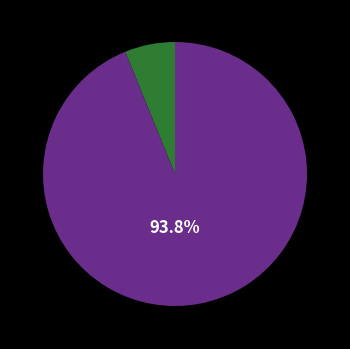

Is there any slice that represents more than half of the pie?

Yes